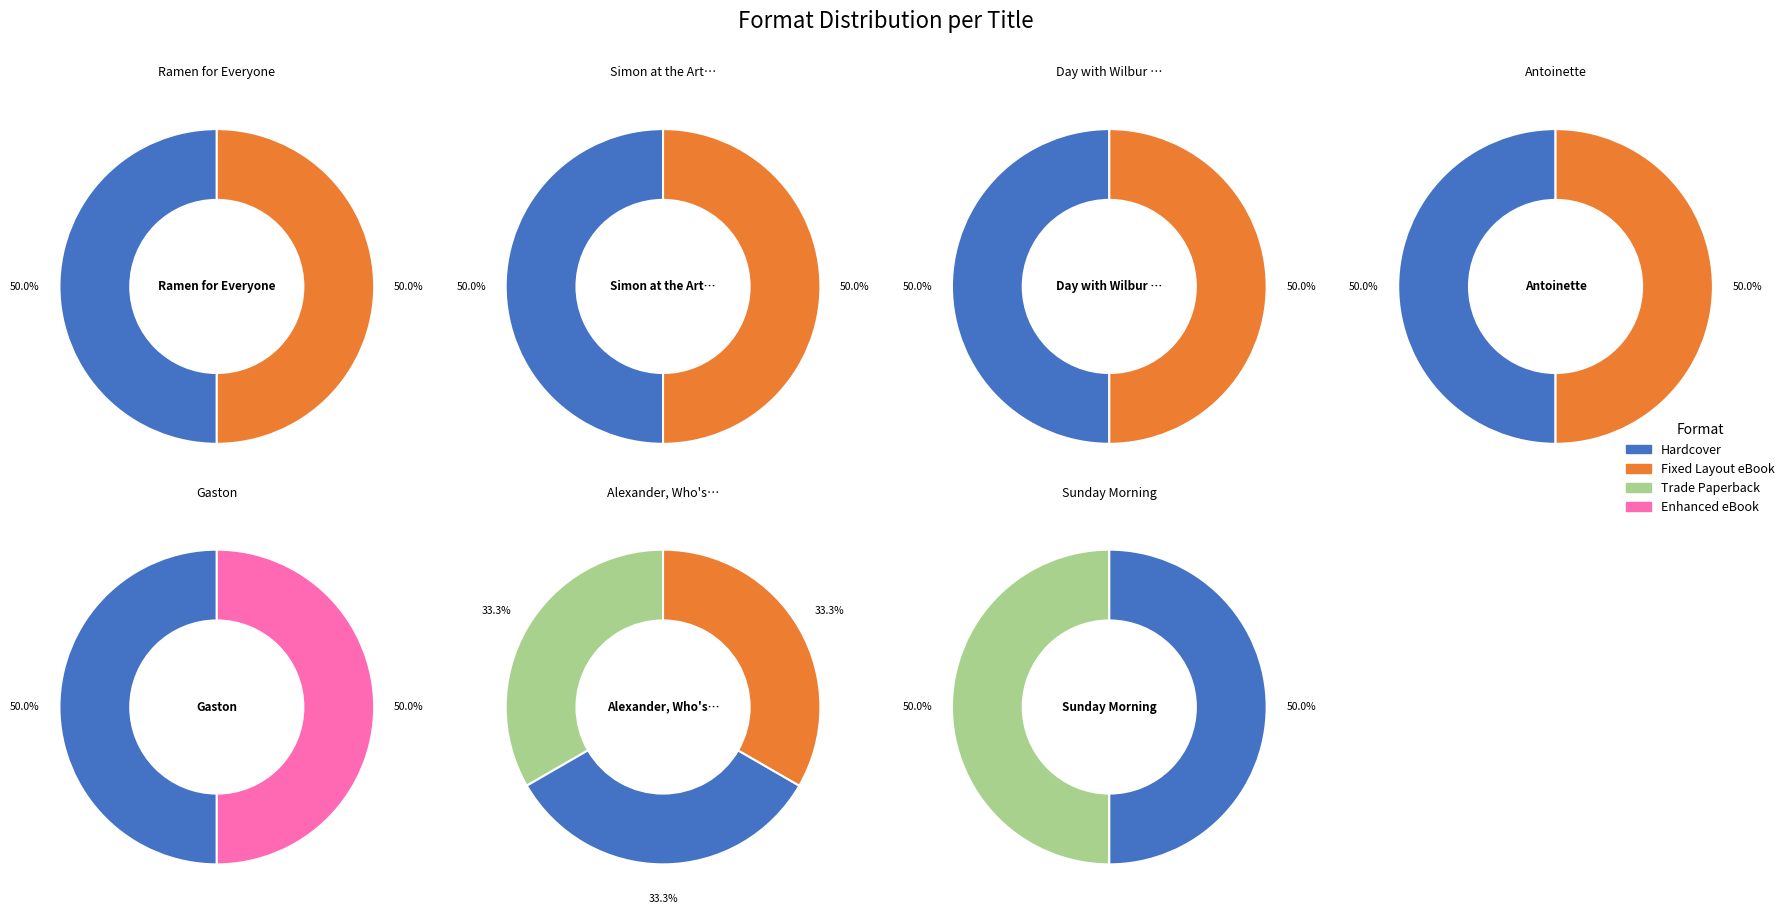

Which category has the biggest portion of the pie?

Day with Wilbur Robinson